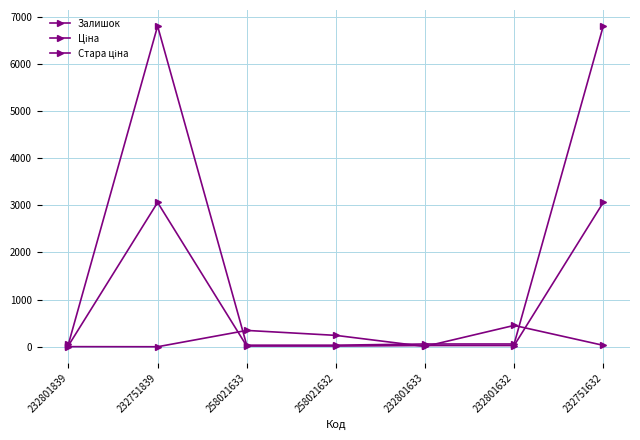

At 232751632, list the series in order from largest to smallest.

Стара ціна, Ціна, Залишок